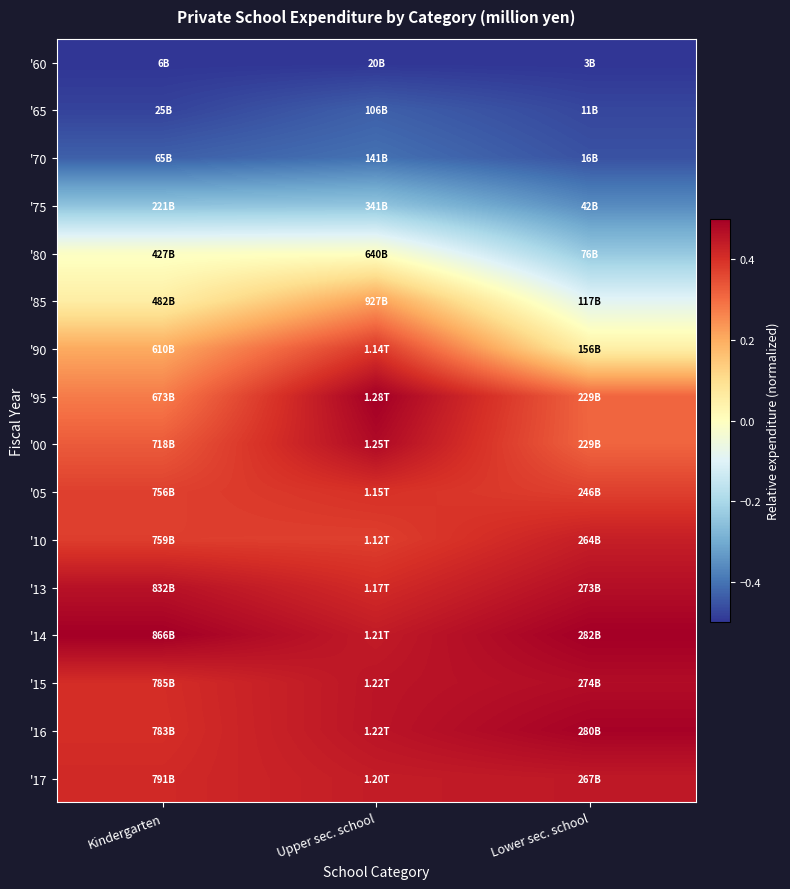

Reading left to right, what are all the values shown in this chart?

'60: Kindergarten=-0.5	Upper sec. school=-0.5	Lower sec. school=-0.5
'65: Kindergarten=-0.5	Upper sec. school=-0.4	Lower sec. school=-0.5
'70: Kindergarten=-0.4	Upper sec. school=-0.4	Lower sec. school=-0.5
'75: Kindergarten=-0.2	Upper sec. school=-0.2	Lower sec. school=-0.4
'80: Kindergarten=-0.0	Upper sec. school=-0.0	Lower sec. school=-0.2
'85: Kindergarten=0.1	Upper sec. school=0.2	Lower sec. school=-0.1
'90: Kindergarten=0.2	Upper sec. school=0.4	Lower sec. school=0.0
'95: Kindergarten=0.3	Upper sec. school=0.5	Lower sec. school=0.3
'00: Kindergarten=0.3	Upper sec. school=0.5	Lower sec. school=0.3
'05: Kindergarten=0.4	Upper sec. school=0.4	Lower sec. school=0.4
'10: Kindergarten=0.4	Upper sec. school=0.4	Lower sec. school=0.4
'13: Kindergarten=0.5	Upper sec. school=0.4	Lower sec. school=0.5
'14: Kindergarten=0.5	Upper sec. school=0.4	Lower sec. school=0.5
'15: Kindergarten=0.4	Upper sec. school=0.5	Lower sec. school=0.5
'16: Kindergarten=0.4	Upper sec. school=0.5	Lower sec. school=0.5
'17: Kindergarten=0.4	Upper sec. school=0.4	Lower sec. school=0.4